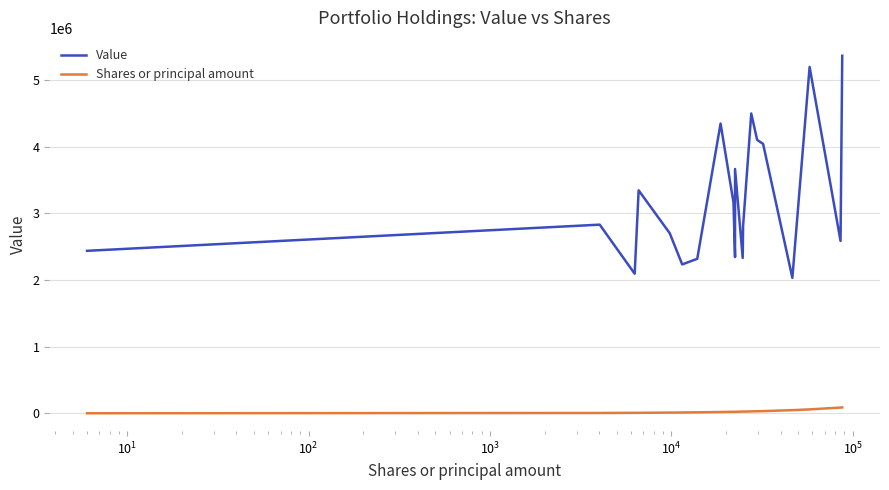

True or false: Shares or principal amount and Value intersect in this chart.

False